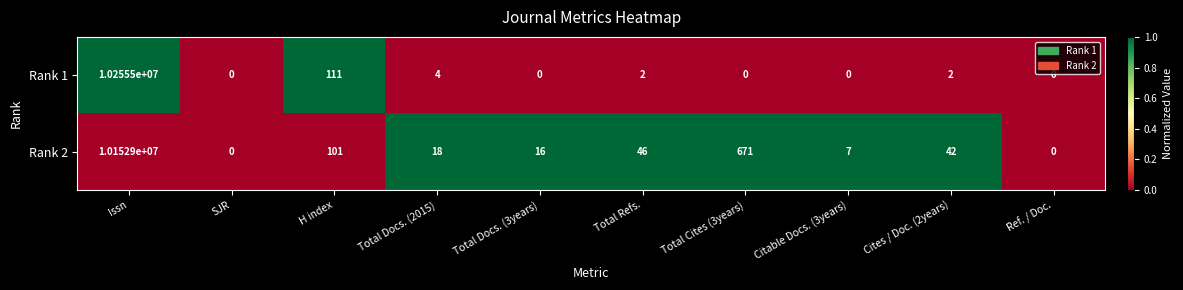

At Total Cites (3years), list the series in order from largest to smallest.

Rank 2, Rank 1